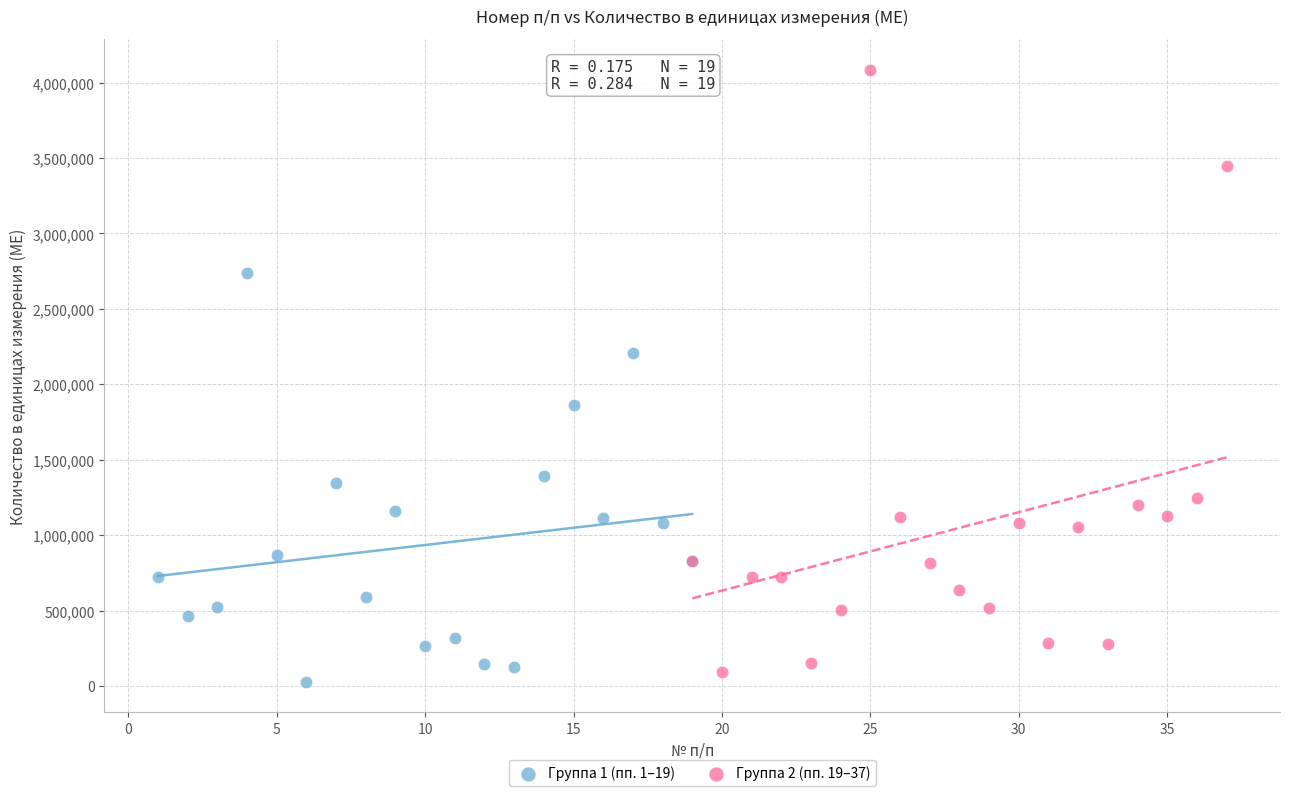

Which series has the widest spread of Y values?

Группа 2 (пп. 19–37)